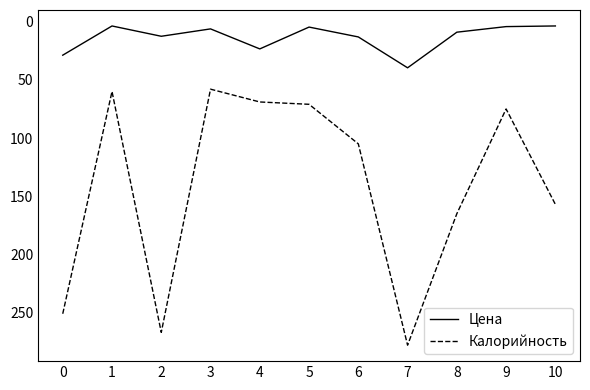

Between 0 and 5, which series saw the biggest shift?

Калорийность